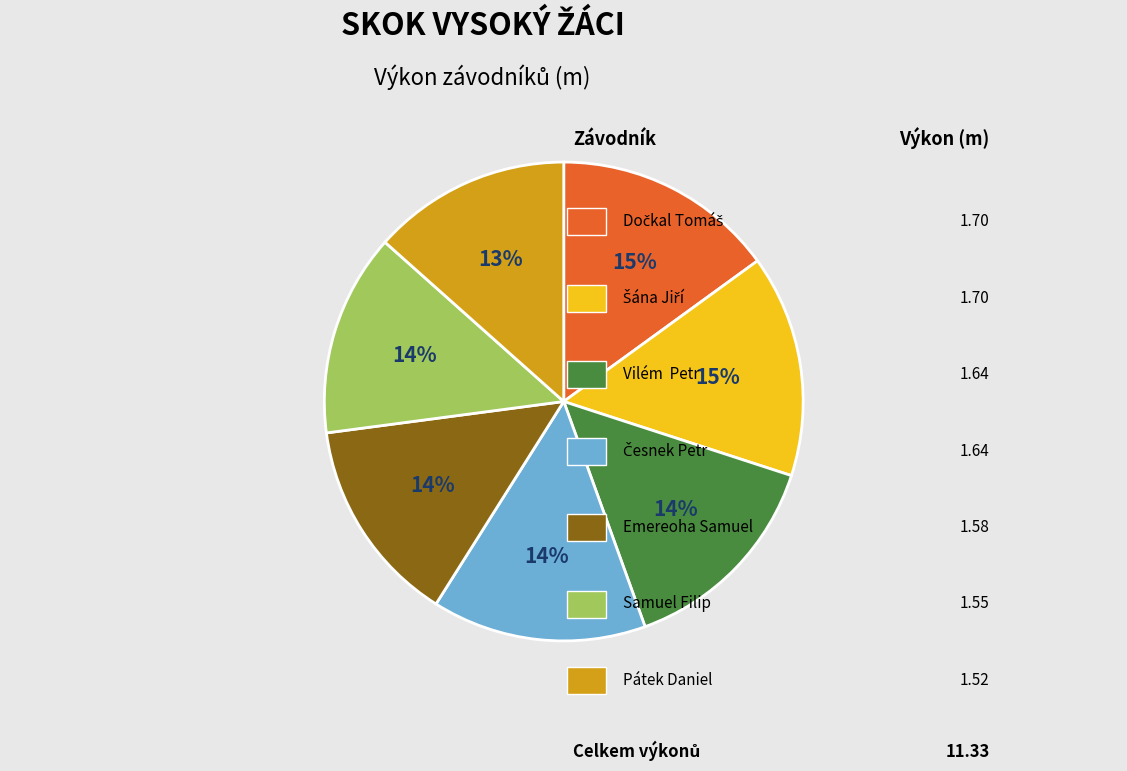

Is there a majority slice in this chart?

No